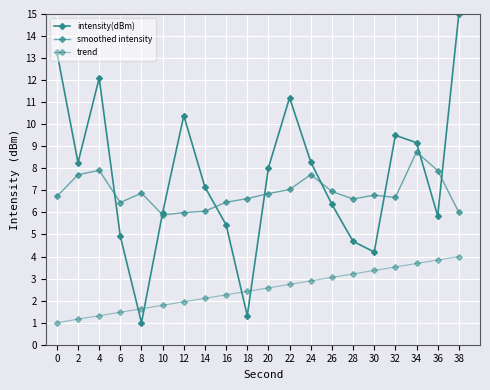

What is the highest value of the trend series?

4.0